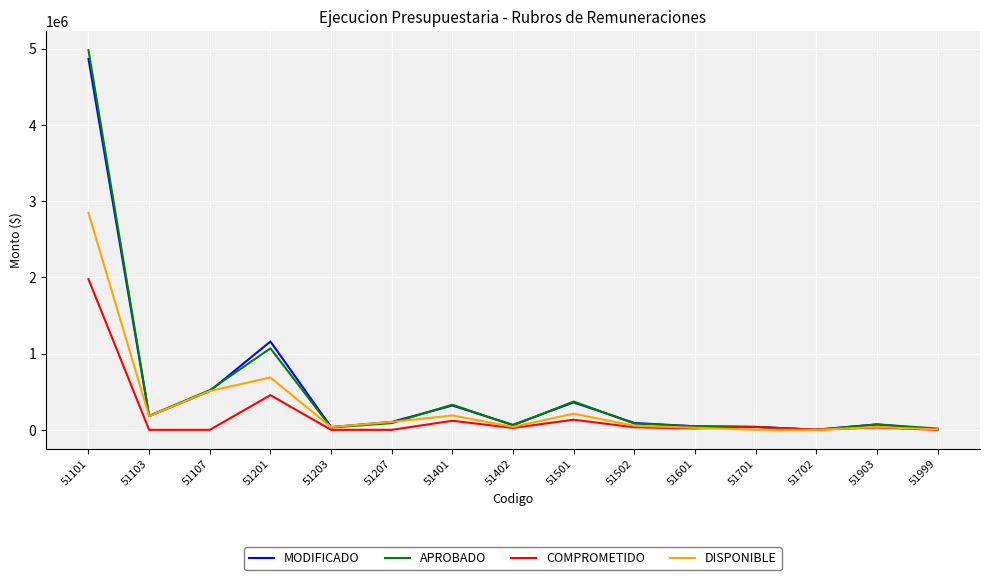

What is the total value across all series at 51107?

1538550.0